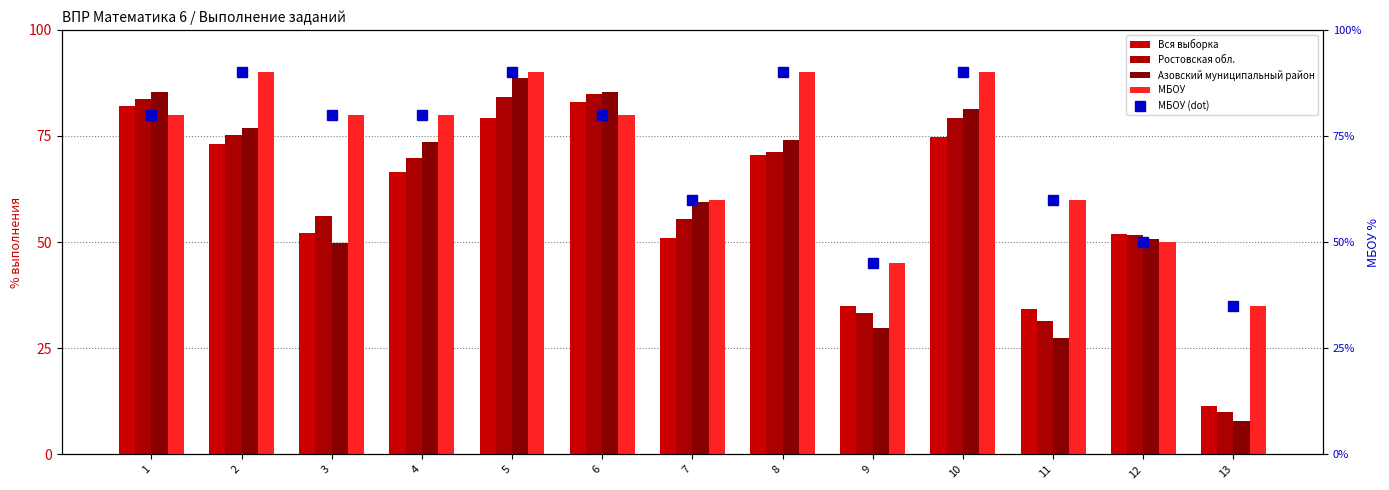

Between 4 and 7, which is larger?

4